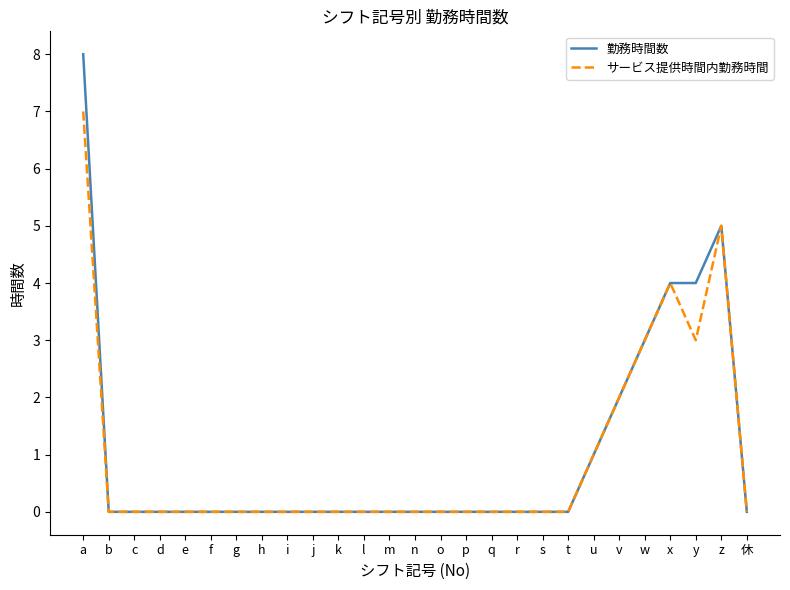

What are all the series names shown in the legend?

勤務時間数, サービス提供時間内勤務時間